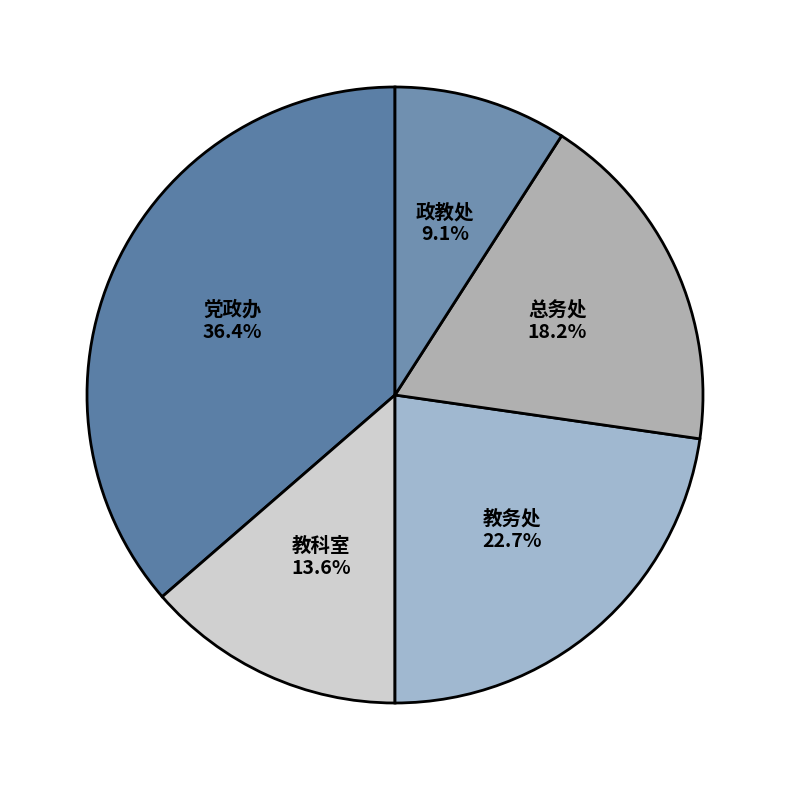

Rank the categories by value from highest to lowest.

党政办, 教务处, 总务处, 教科室, 政教处